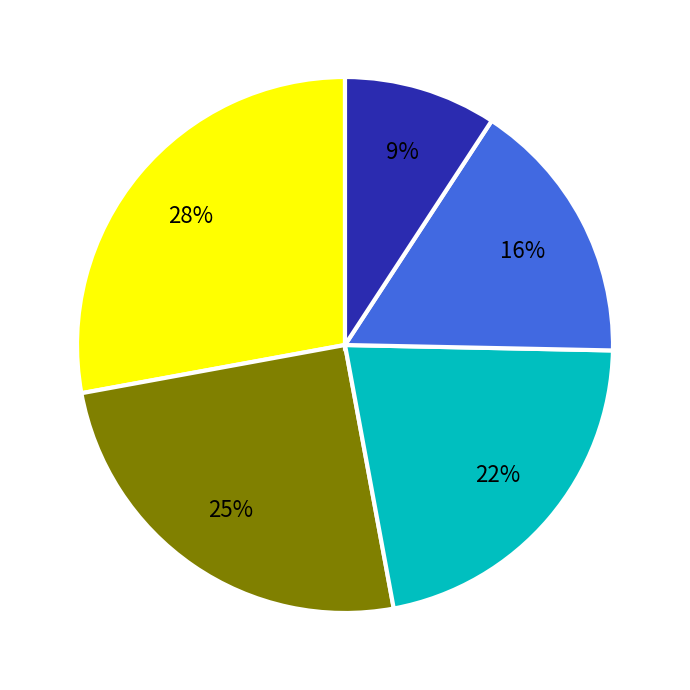

To the nearest percent, what is the average slice percentage?

20%